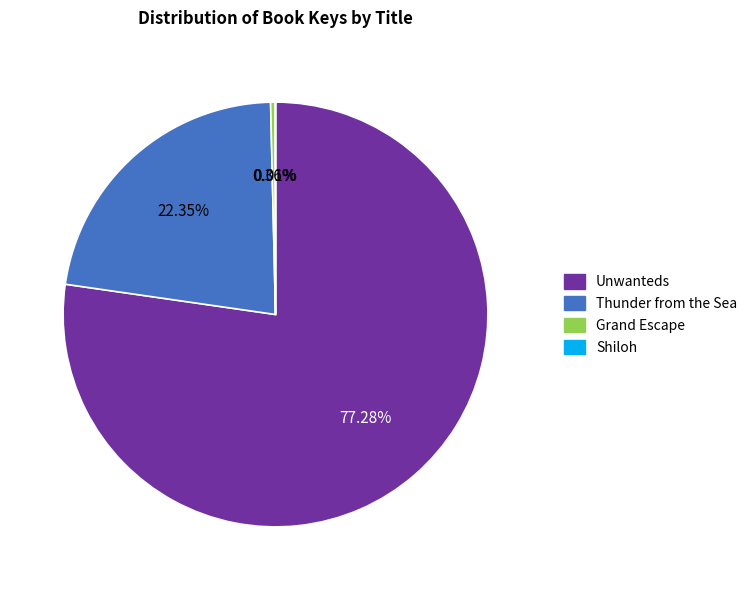

To the nearest percent, what portion does Unwanteds represent?

77%